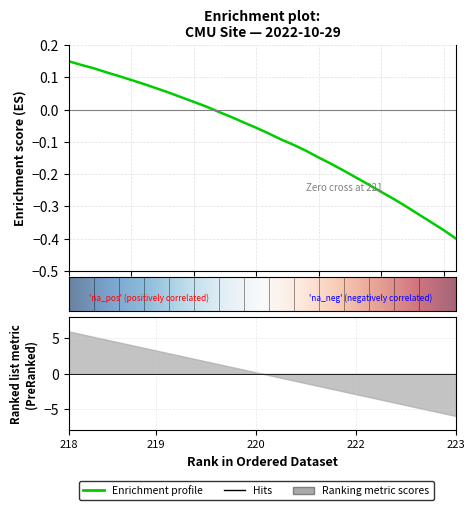

Reading left to right, transcribe all the data shown in this chart.

0.1	0.1	0.1	0.1	0.1	0.1	0.1	0.1	0.1	0.0	0.0	0.0	-0.0	-0.0	-0.0	-0.1	-0.1	-0.1	-0.1	-0.1	-0.1	-0.2	-0.2	-0.2	-0.2	-0.3	-0.3	-0.3	-0.3	-0.3	-0.4	-0.4